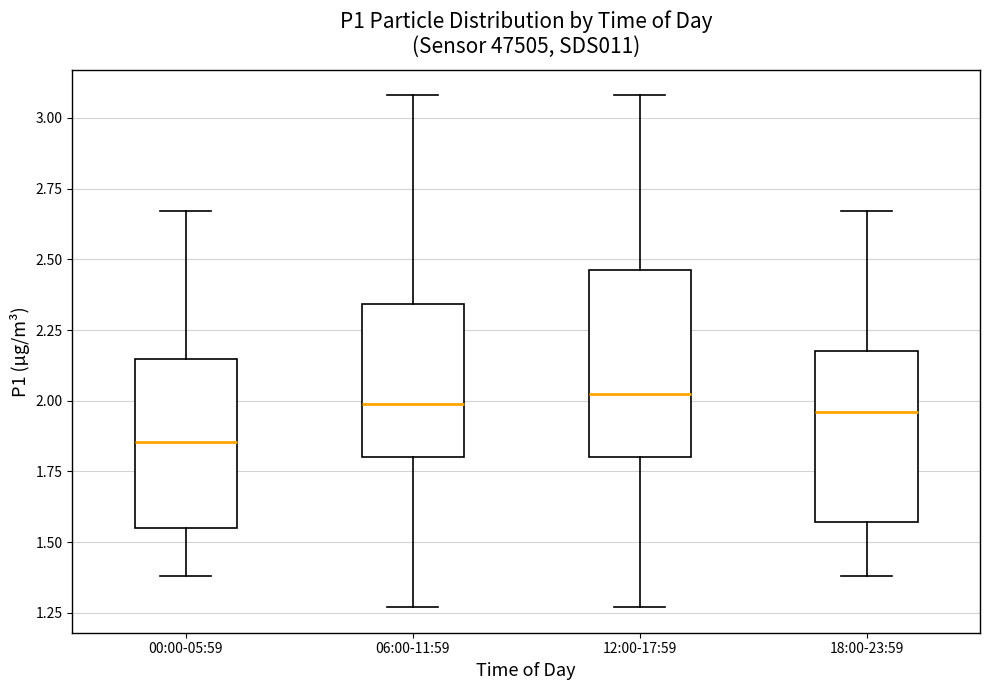

Reading left to right, transcribe this box plot: for each box, give where its median line is, the range the box spans, and where its two whiskers end, as read against the y-axis. The values are not printed on the chart, so give them approximately, as read against the axis.

00:00-05:59: median 1.85, box 1.55 to 2.15, whiskers 1.40 to 2.65
06:00-11:59: median 2.00, box 1.80 to 2.35, whiskers 1.25 to 3.10
12:00-17:59: median 2.05, box 1.80 to 2.45, whiskers 1.25 to 3.10
18:00-23:59: median 1.95, box 1.55 to 2.20, whiskers 1.40 to 2.65